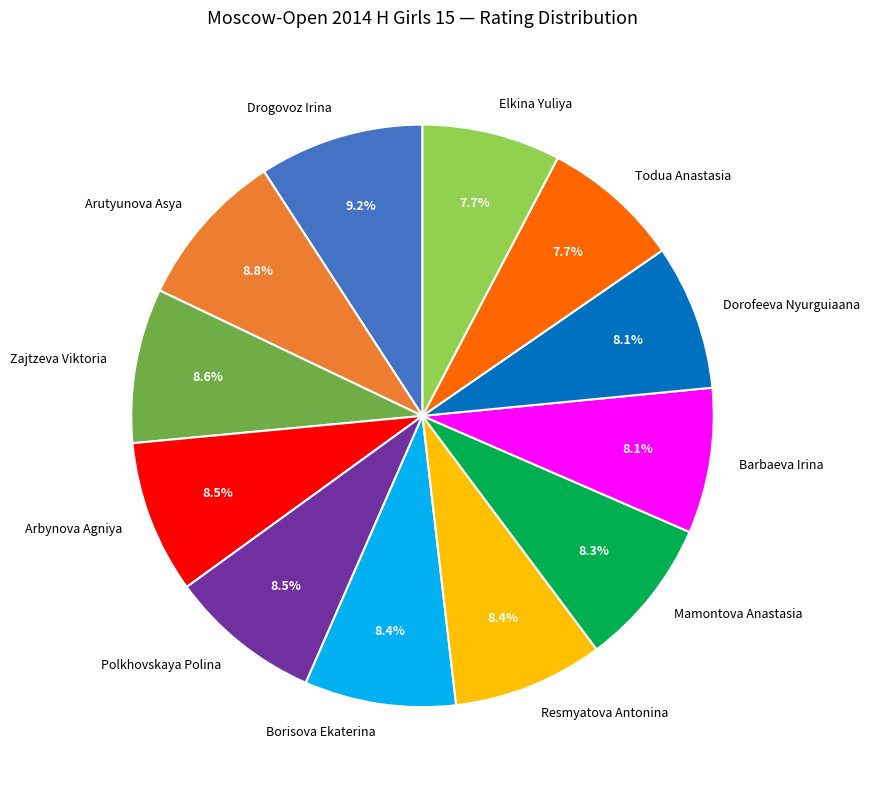

Does Arbynova Agniya account for over 50% of the chart?

No